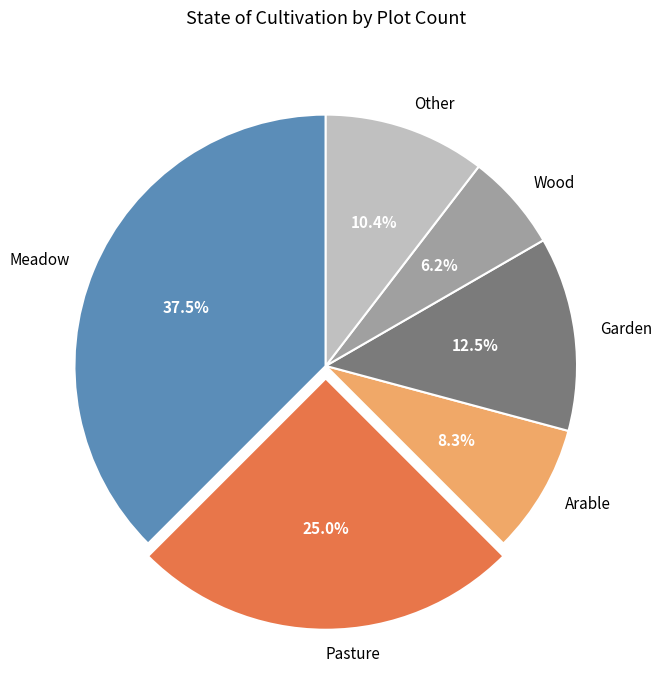

Which category has the biggest portion of the pie?

Meadow